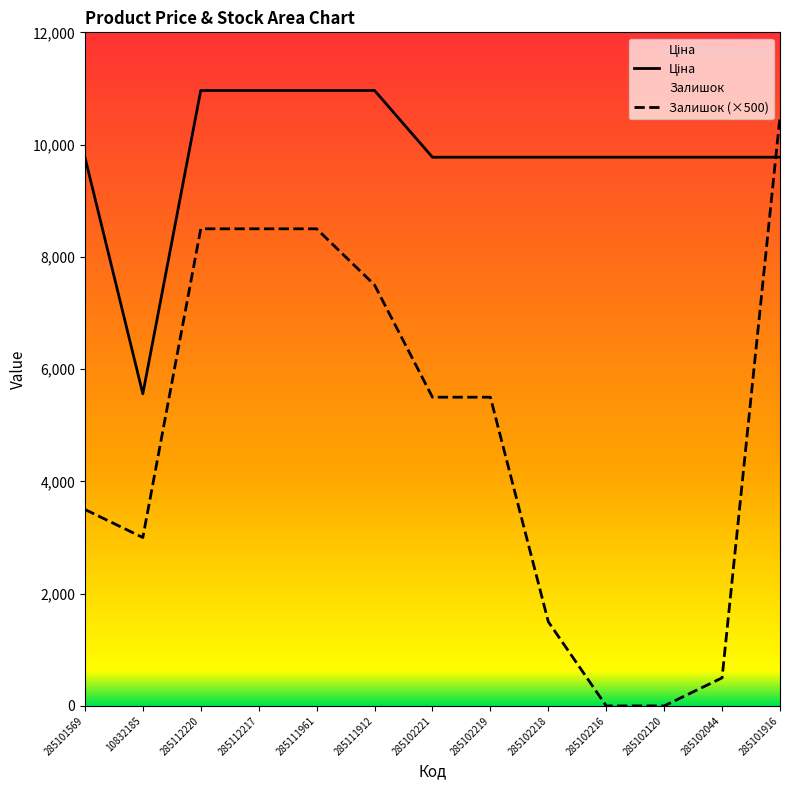

At which category is the sum across all series the highest?

285101916